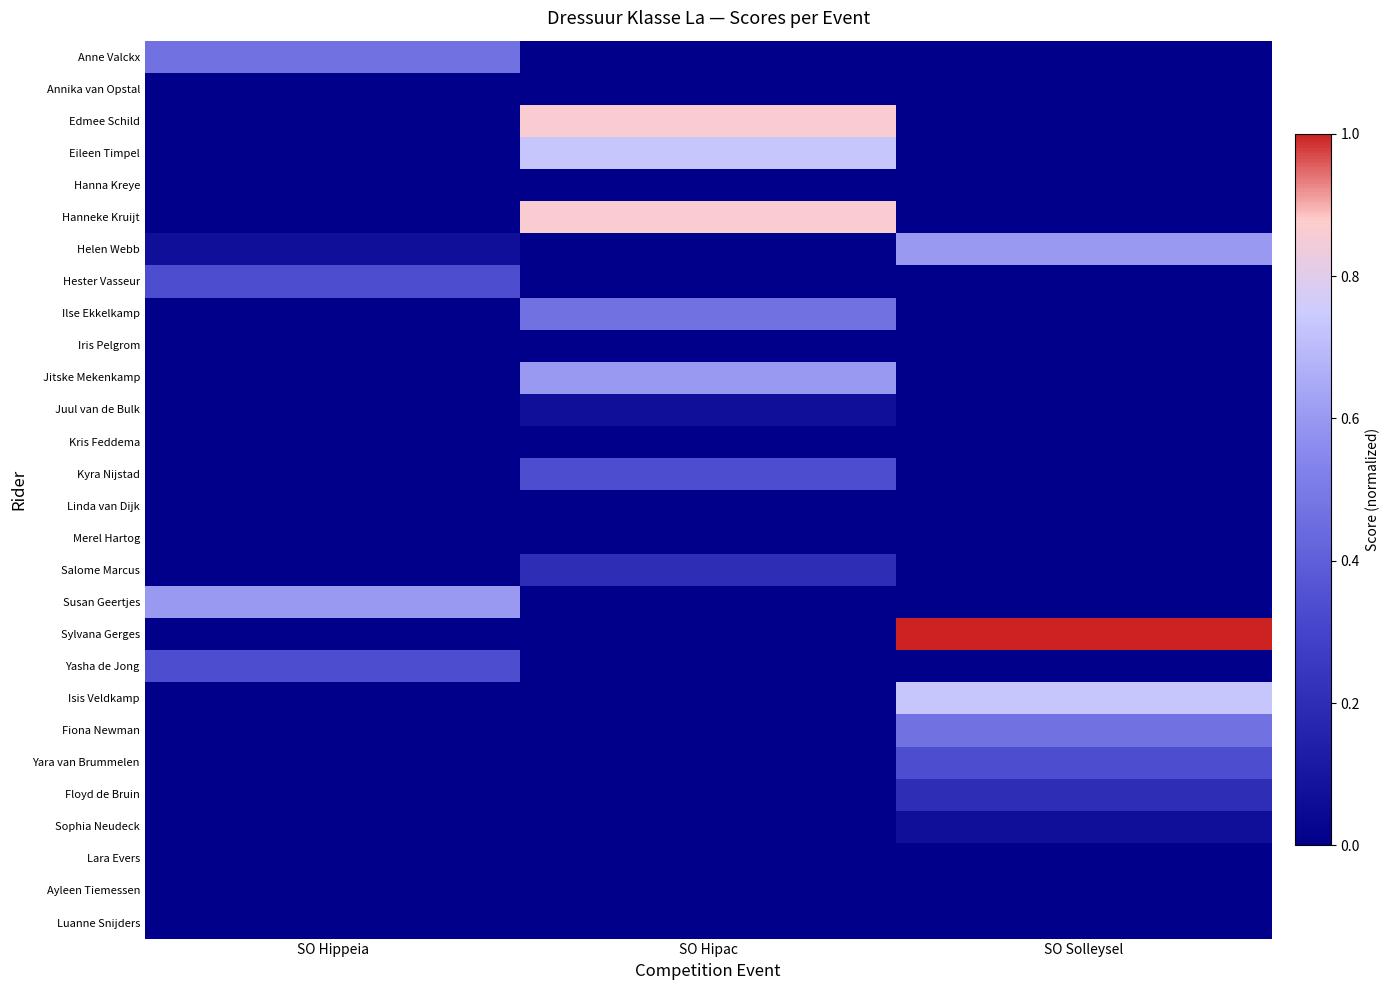

Which series has the largest total across all categories?

Sylvana Gerges